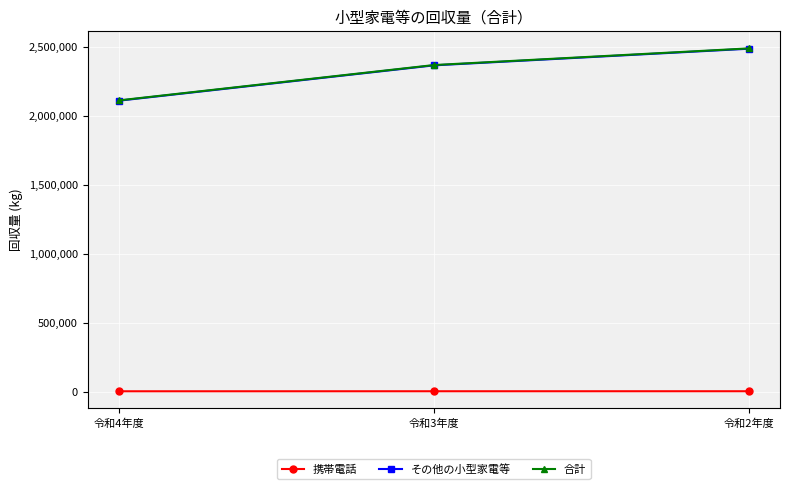

What is the approximate value of 合計 at 令和2年度, to the nearest 10?

2487020